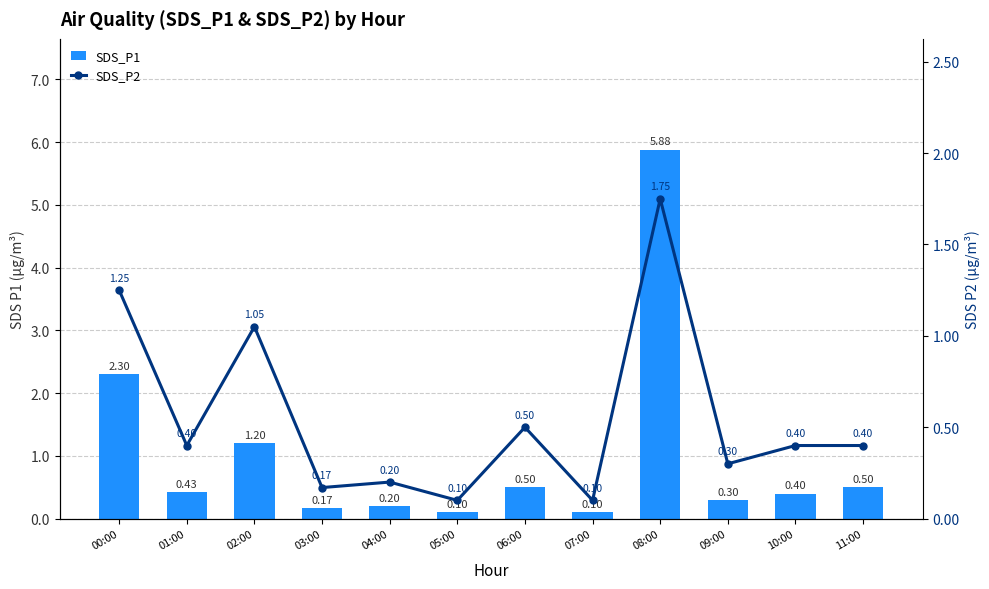

Which category has the highest value in the SDS_P2 series?

08:00